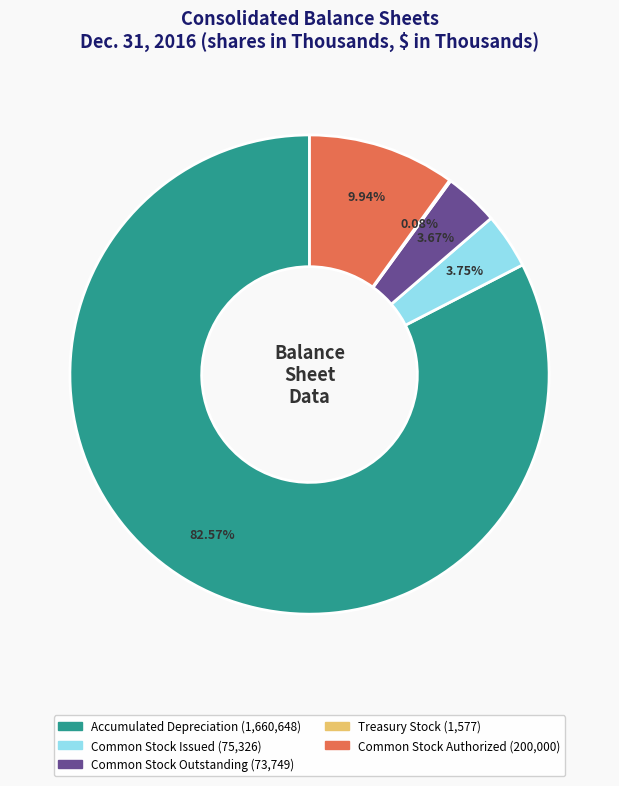

What is the largest slice in the pie chart?

Accumulated Depreciation